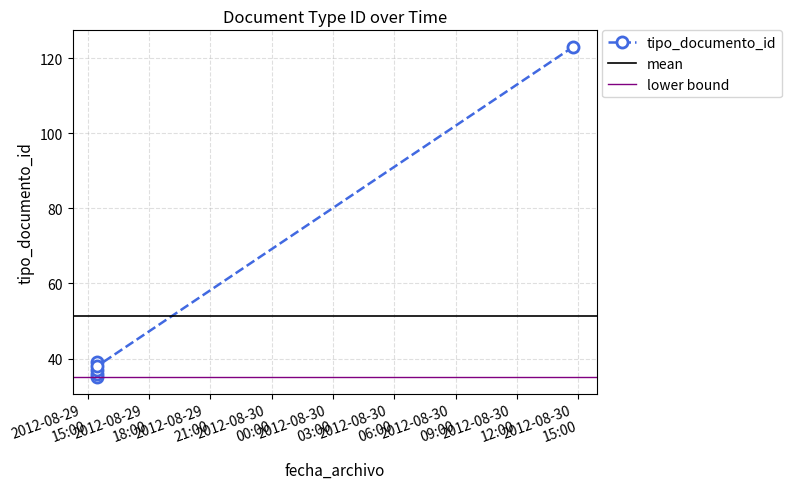

What is the average value?

51